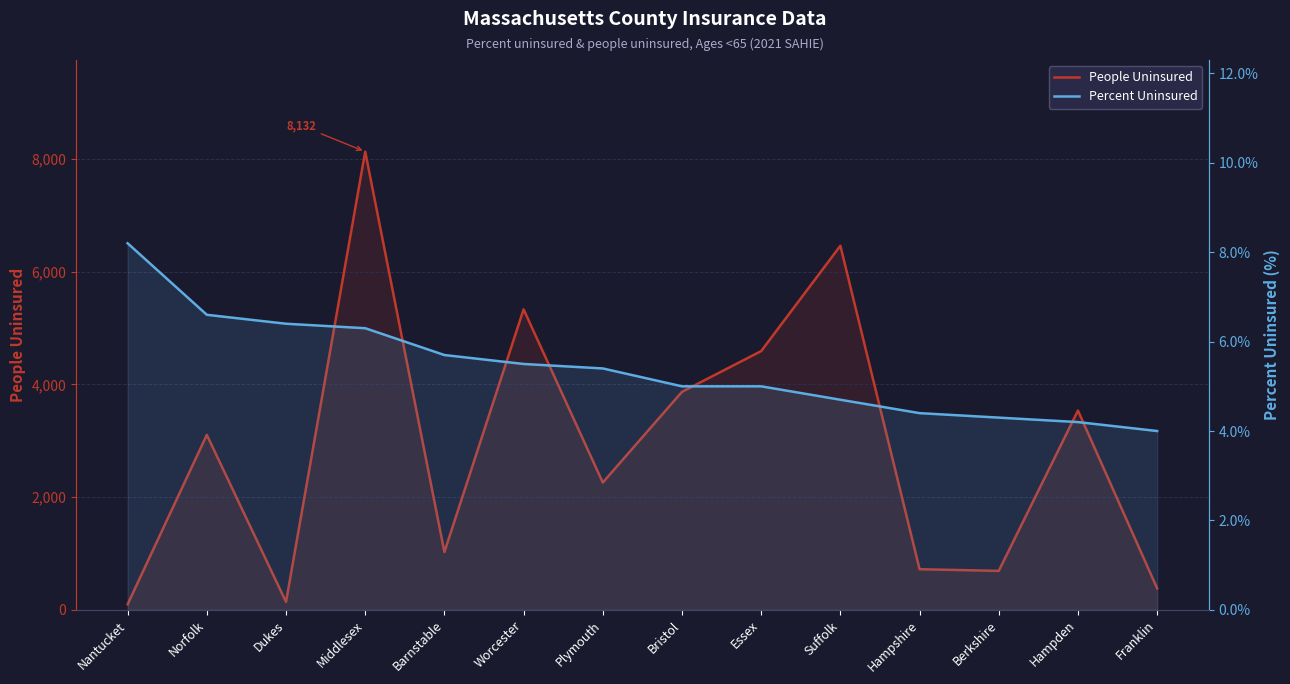

What position from the left is Berkshire?

12